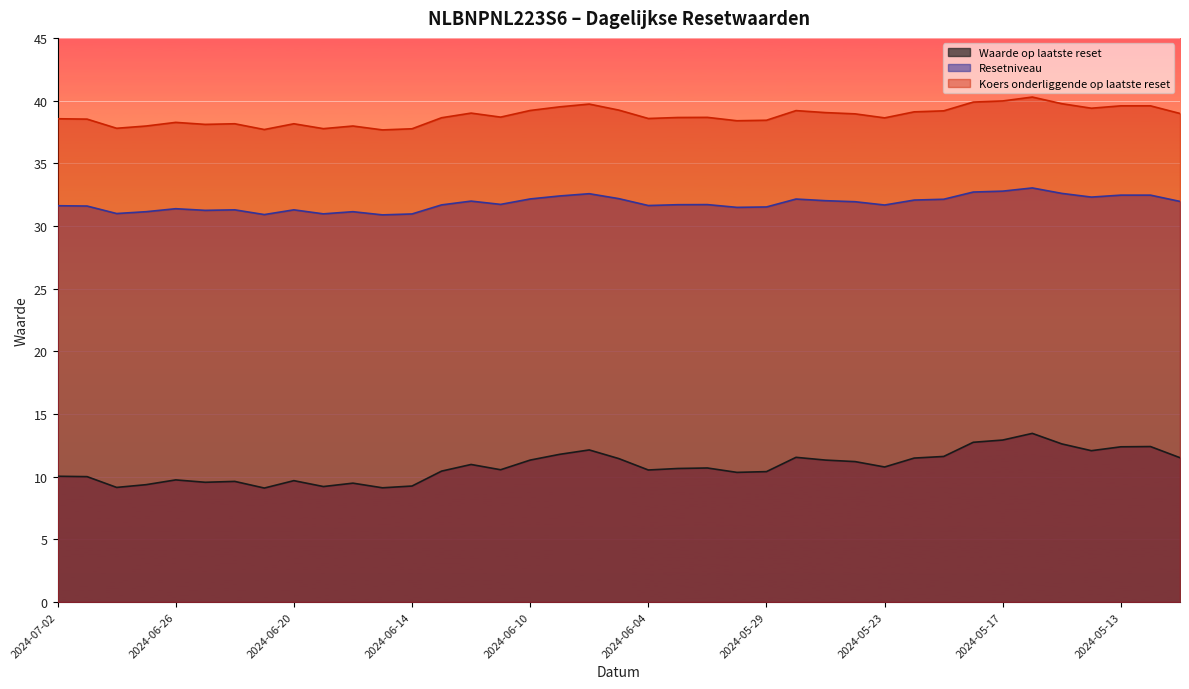

Reading left to right, what are all the values shown in this chart?

Waarde op laatste reset: 10.0	10.0	9.1	9.4	9.7	9.6	9.6	9.1	9.7	9.2	9.5	9.1	9.2	10.4	11.0	10.6	11.3	11.8	12.1	11.4	10.5	10.7	10.7	10.3	10.4	11.5	11.3	11.2	10.8	11.5	11.6	12.7	12.9	13.4	12.6	12.1	12.4	12.4	11.5
Resetniveau: 31.6	31.6	31.0	31.1	31.4	31.2	31.3	30.9	31.3	31.0	31.1	30.9	31.0	31.7	32.0	31.7	32.2	32.4	32.6	32.2	31.6	31.7	31.7	31.5	31.5	32.1	32.0	31.9	31.7	32.1	32.1	32.7	32.8	33.0	32.6	32.3	32.5	32.5	32.0
Koers onderliggende op laatste reset: 38.5	38.5	37.8	38.0	38.3	38.1	38.1	37.7	38.1	37.8	38.0	37.7	37.8	38.6	39.0	38.7	39.2	39.5	39.7	39.2	38.6	38.6	38.7	38.4	38.4	39.2	39.0	38.9	38.6	39.1	39.2	39.9	40.0	40.3	39.8	39.4	39.6	39.6	39.0